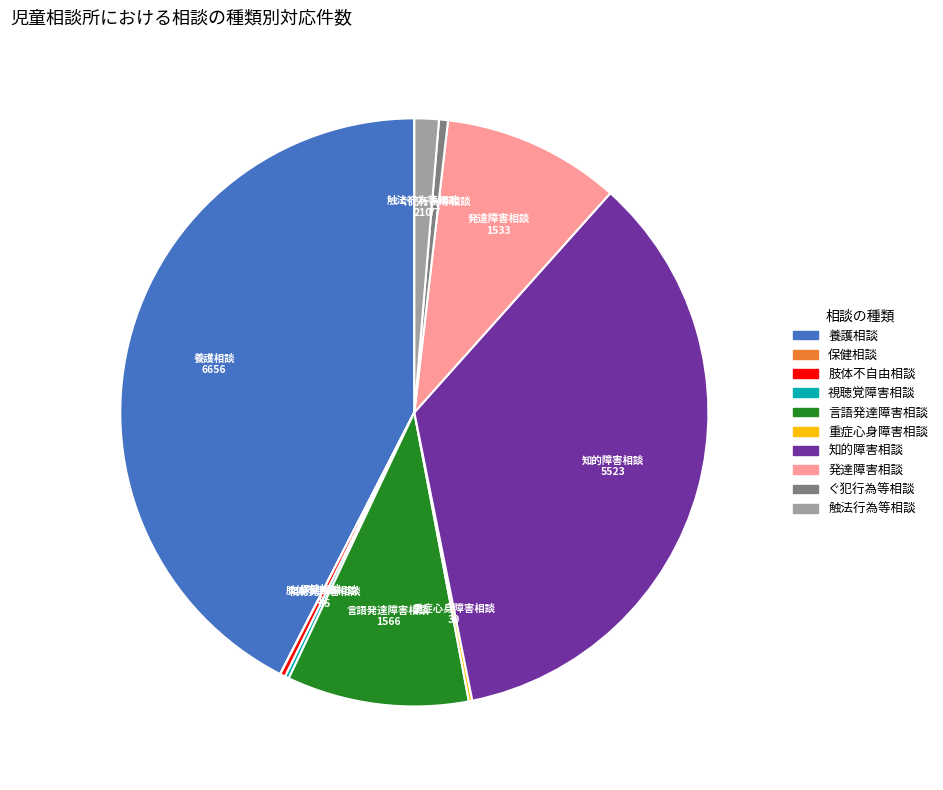

Is there any slice that represents more than half of the pie?

No